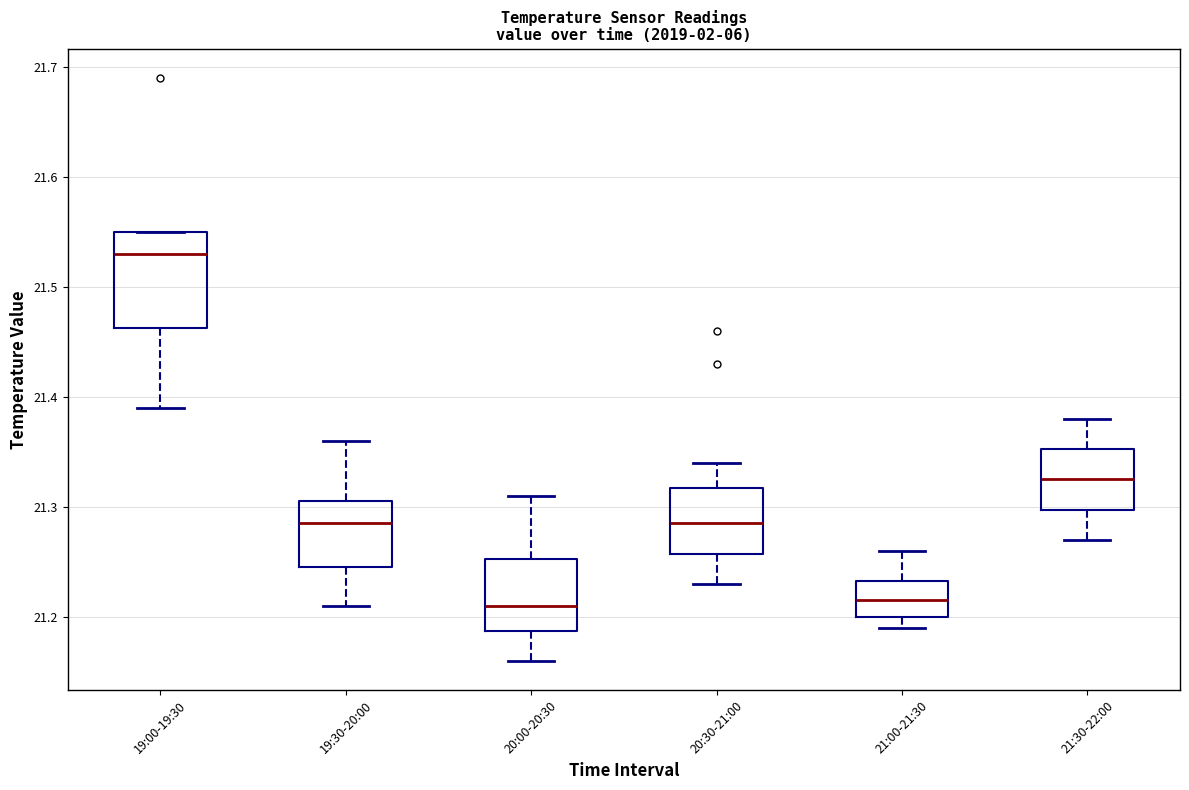

Reading left to right, transcribe this box plot: for each box, give where its median line is, the range the box spans, and where its two whiskers end, as read against the y-axis. The values are not printed on the chart, so give them approximately, as read against the axis.

19:00-19:30: median 21.53, box 21.46 to 21.55, whiskers 21.39 to 21.55
19:30-20:00: median 21.29, box 21.25 to 21.31, whiskers 21.21 to 21.36
20:00-20:30: median 21.21, box 21.19 to 21.25, whiskers 21.16 to 21.31
20:30-21:00: median 21.29, box 21.26 to 21.32, whiskers 21.23 to 21.34
21:00-21:30: median 21.22, box 21.20 to 21.23, whiskers 21.19 to 21.26
21:30-22:00: median 21.33, box 21.30 to 21.35, whiskers 21.27 to 21.38